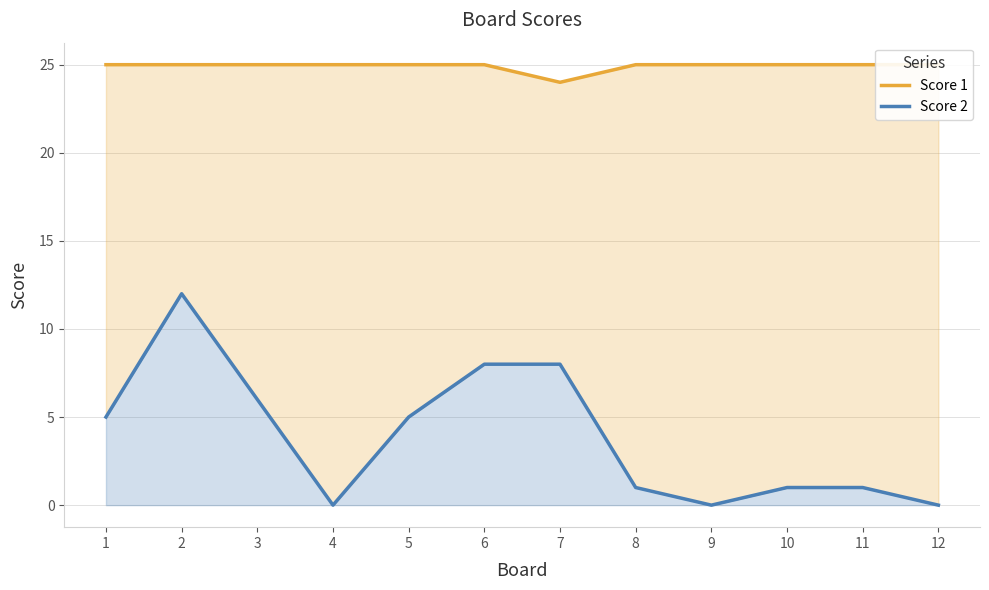

What is the total value across all series at 3?

31